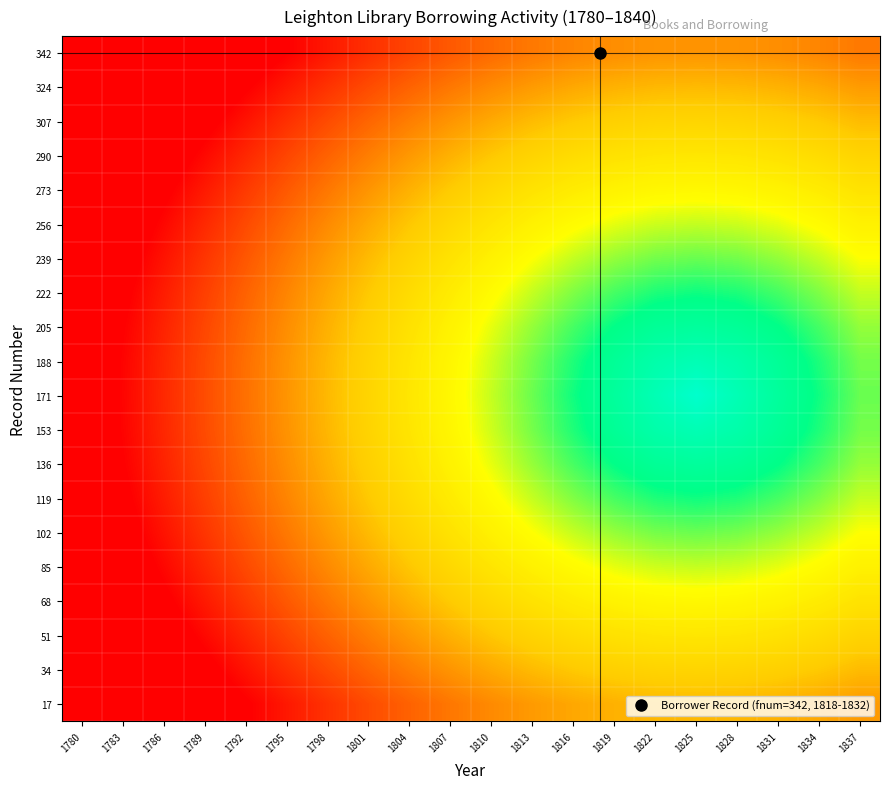

Count the number of data series in this chart.

20